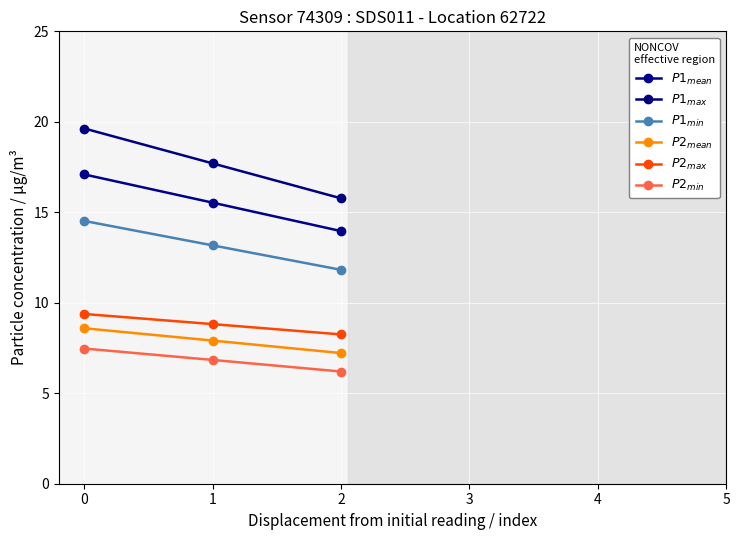

Is this an area chart (filled region under the line)?

No